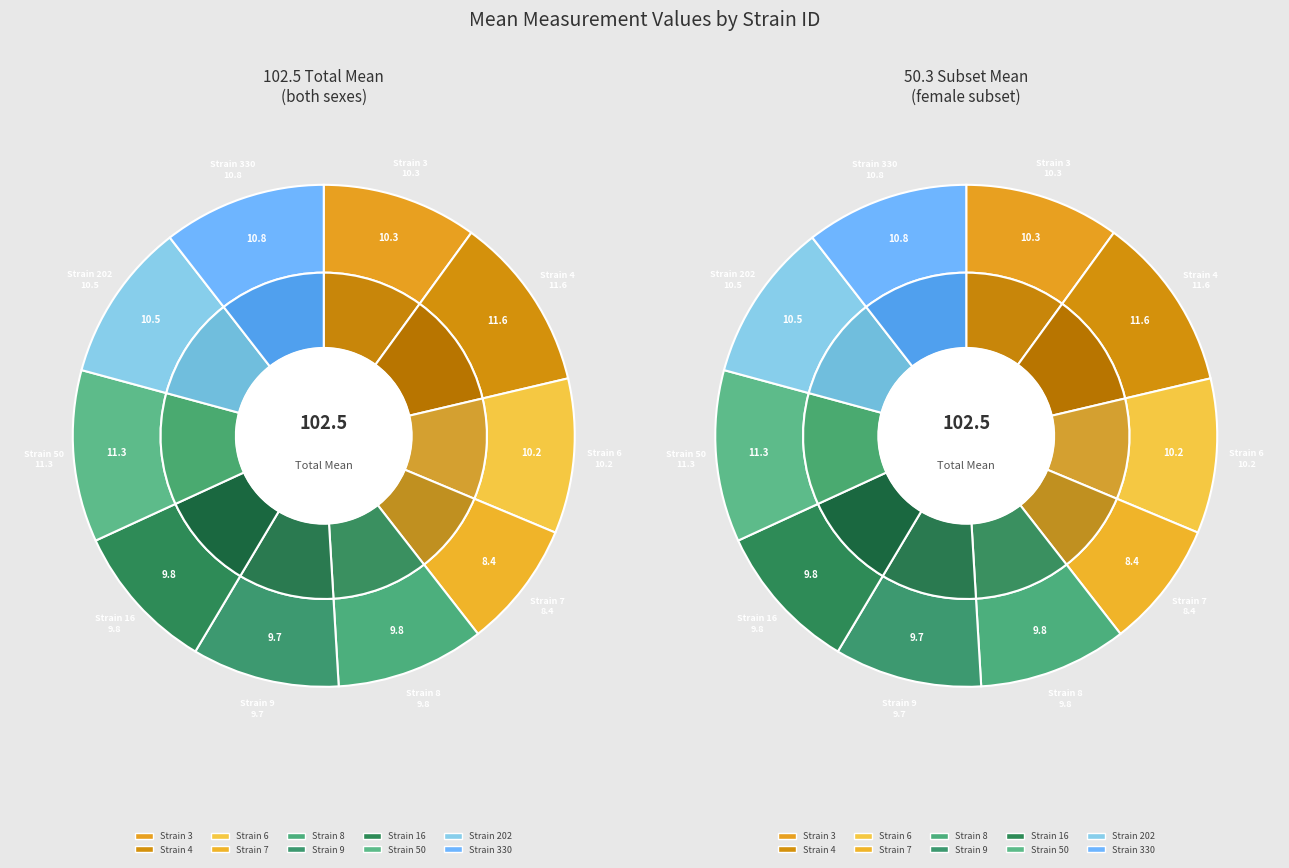

Between 3 and 4, which is larger?

4